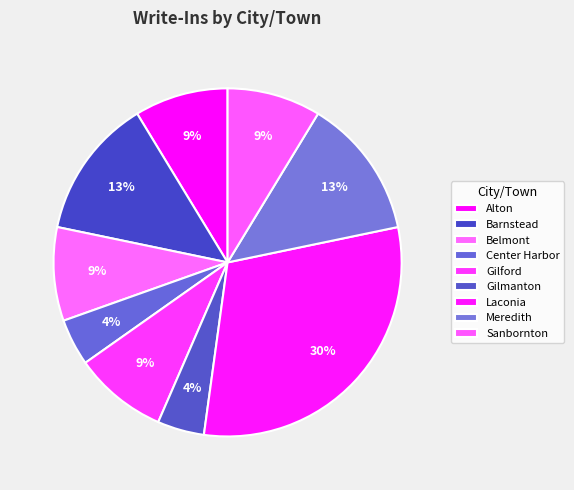

How many segments does this pie chart have?

9